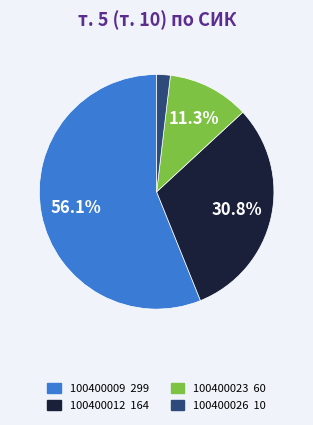

To the nearest percent, what is the average slice percentage?

25%